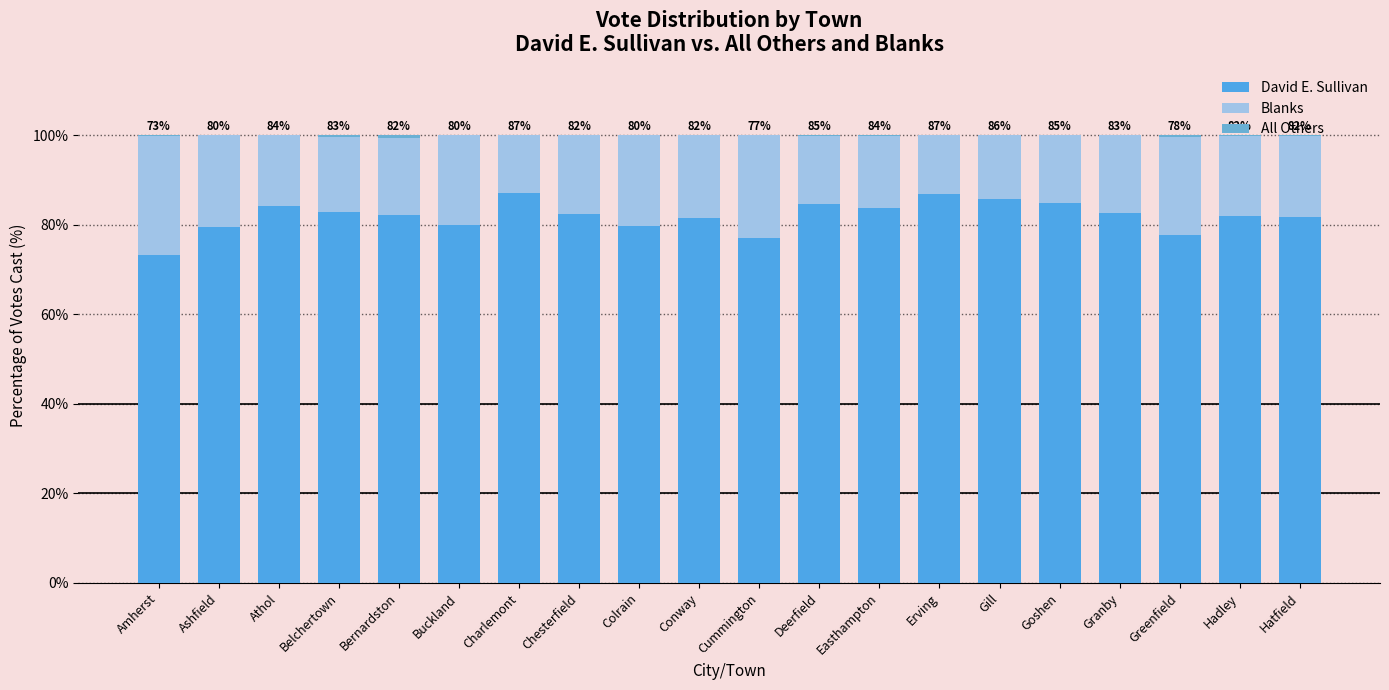

Are the bars grouped side by side (vs. stacked)?

No